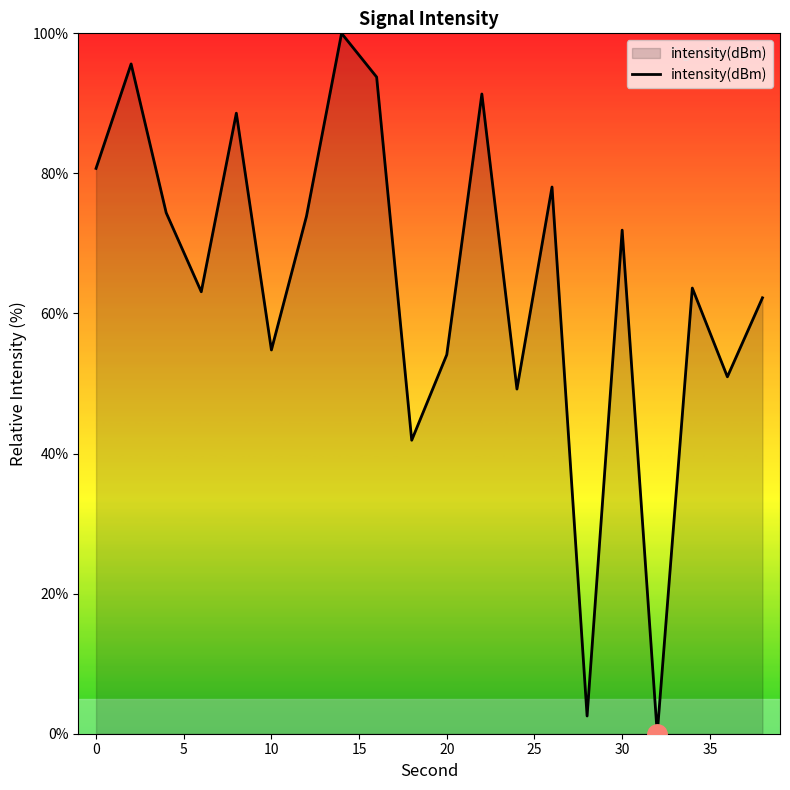

What is the greatest value displayed?

100.0